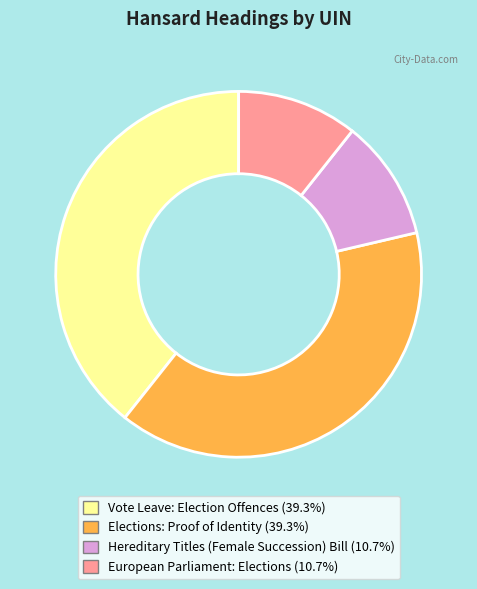

Do Hereditary Titles (Female Succession) Bill and European Parliament: Elections together represent more than half of the pie?

No